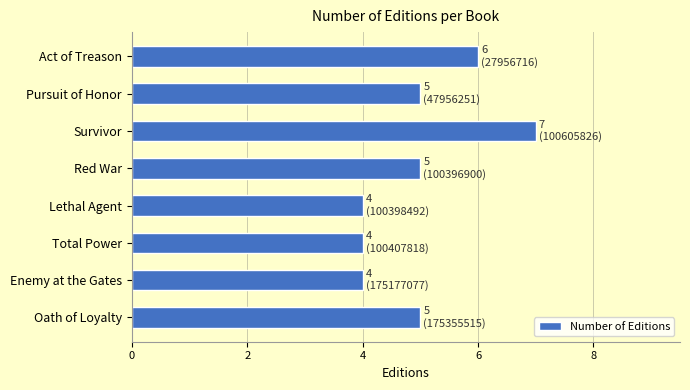

Count the number of data series in this chart.

1